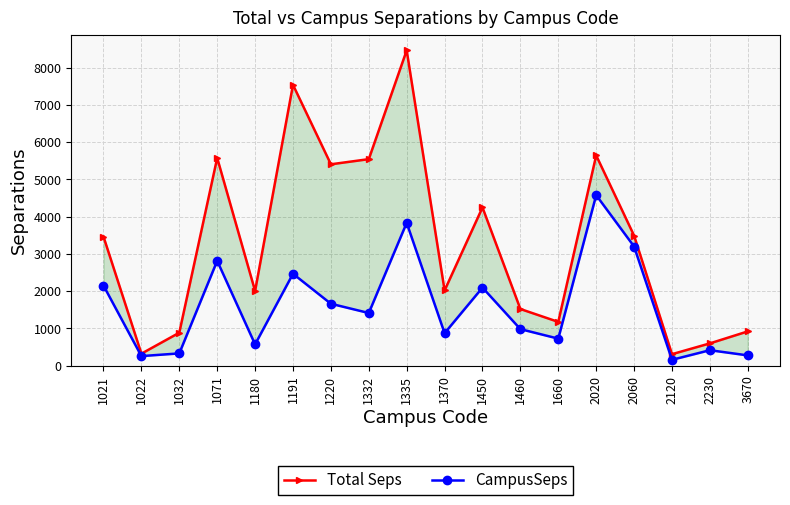

Count the number of categories in the chart.

18